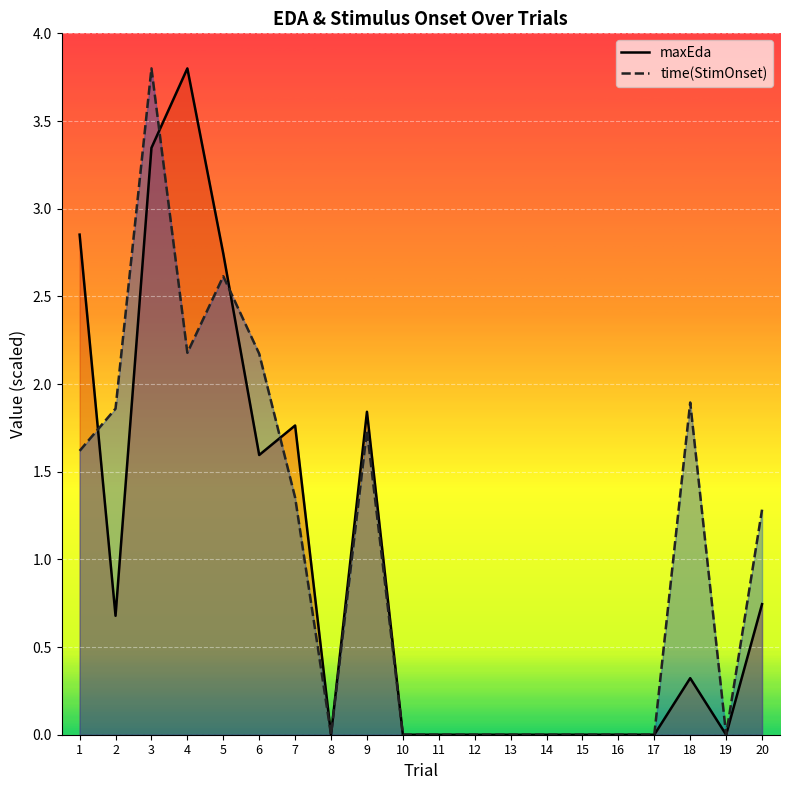

Reading left to right, extract all data points from this chart.

maxEda: 1=2.9	2=0.7	3=3.3	4=3.8	5=2.7	6=1.6	7=1.8	8=0.0	9=1.8	10=0.0	11=0.0	12=0.0	13=0.0	14=0.0	15=0.0	16=0.0	17=0.0	18=0.3	19=0.0	20=0.7
time(StimOnset): 1=1.6	2=1.9	3=3.8	4=2.2	5=2.6	6=2.2	7=1.4	8=0.0	9=1.7	10=0.0	11=0.0	12=0.0	13=0.0	14=0.0	15=0.0	16=0.0	17=0.0	18=1.9	19=0.0	20=1.3